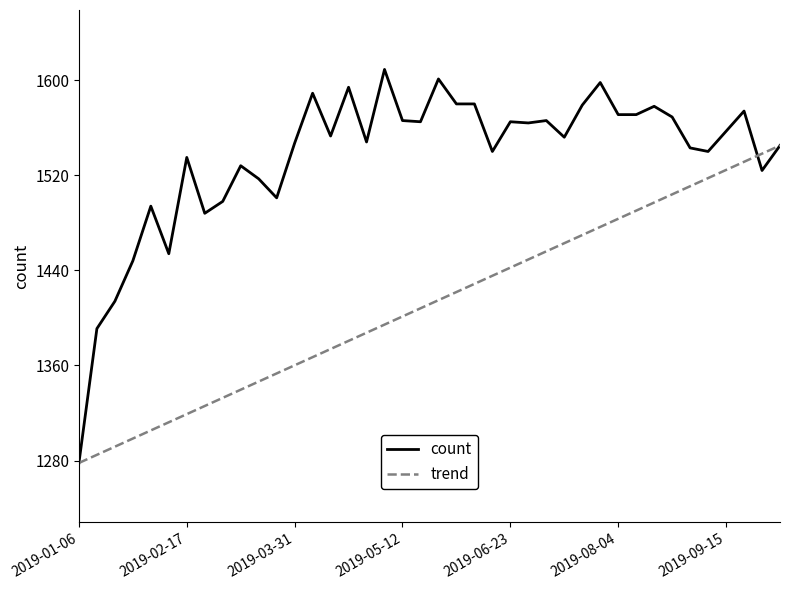

Does the chart have visible grid lines?

No